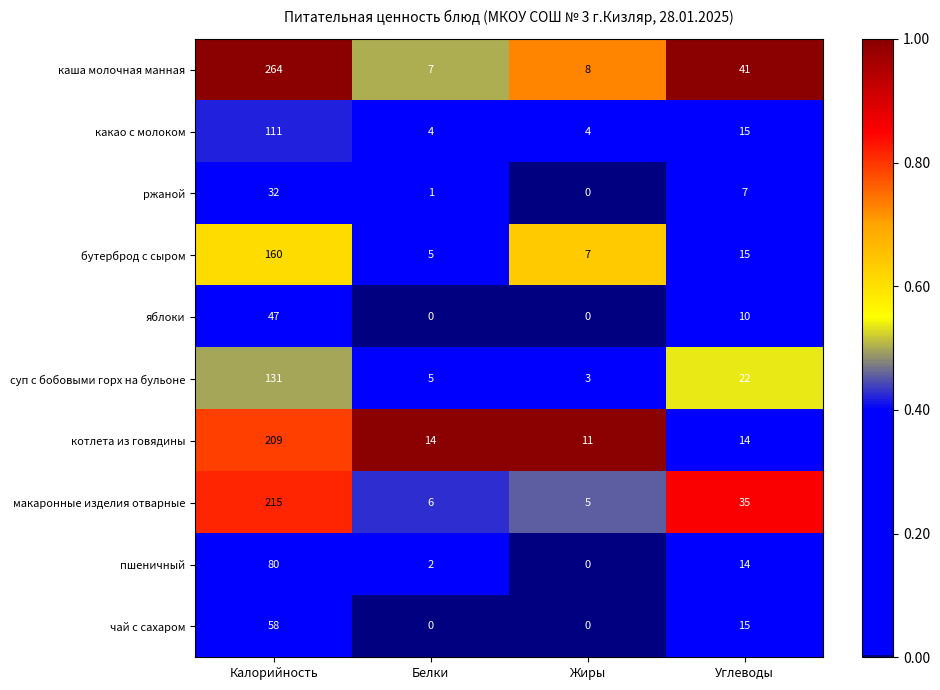

The value of бутерброд с сыром at Жиры is 7. True or false?

True